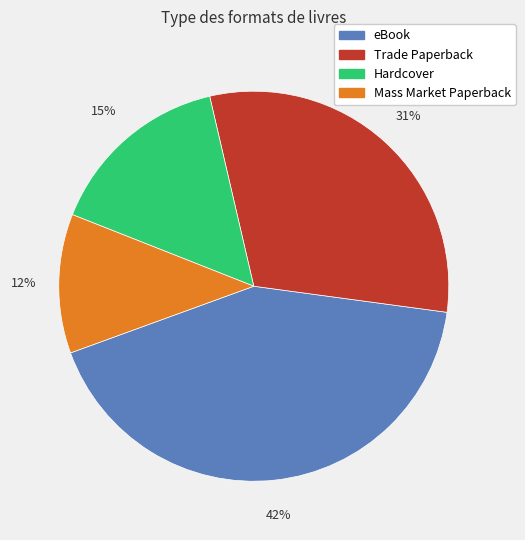

To the nearest percent, what is the average slice percentage?

25%